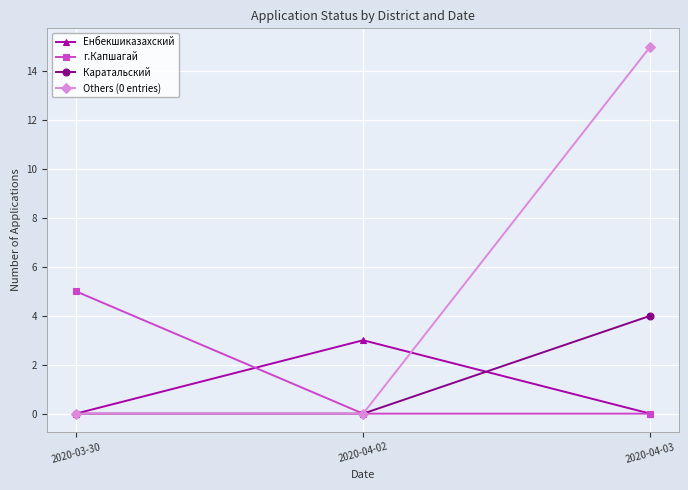

At how many categories does at least one series exceed 12?

1